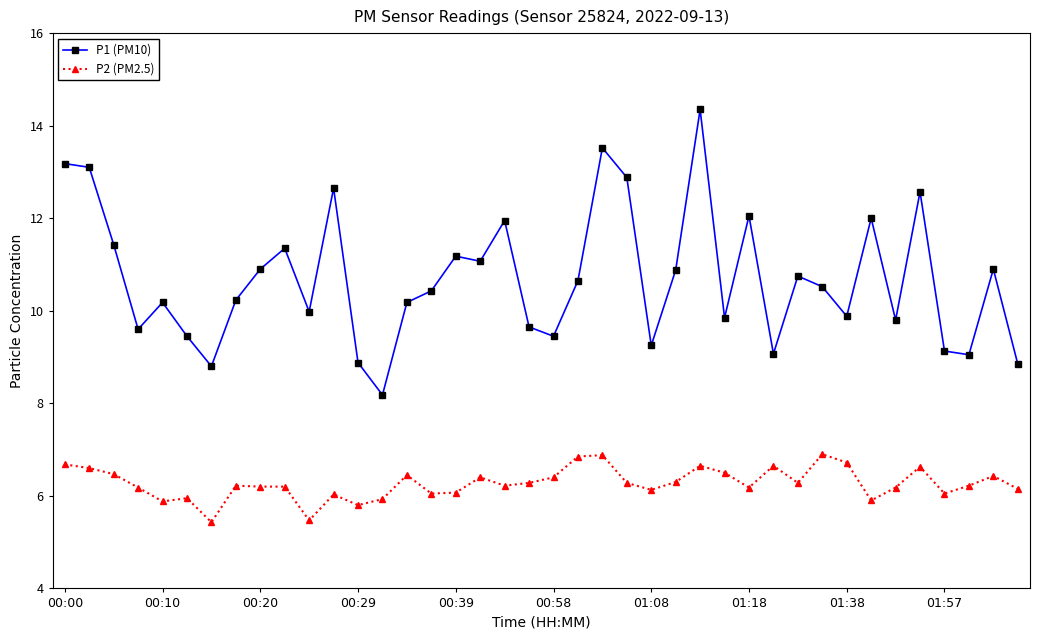

List the series in order of their peak value, highest first.

P1 (PM10), P2 (PM2.5)